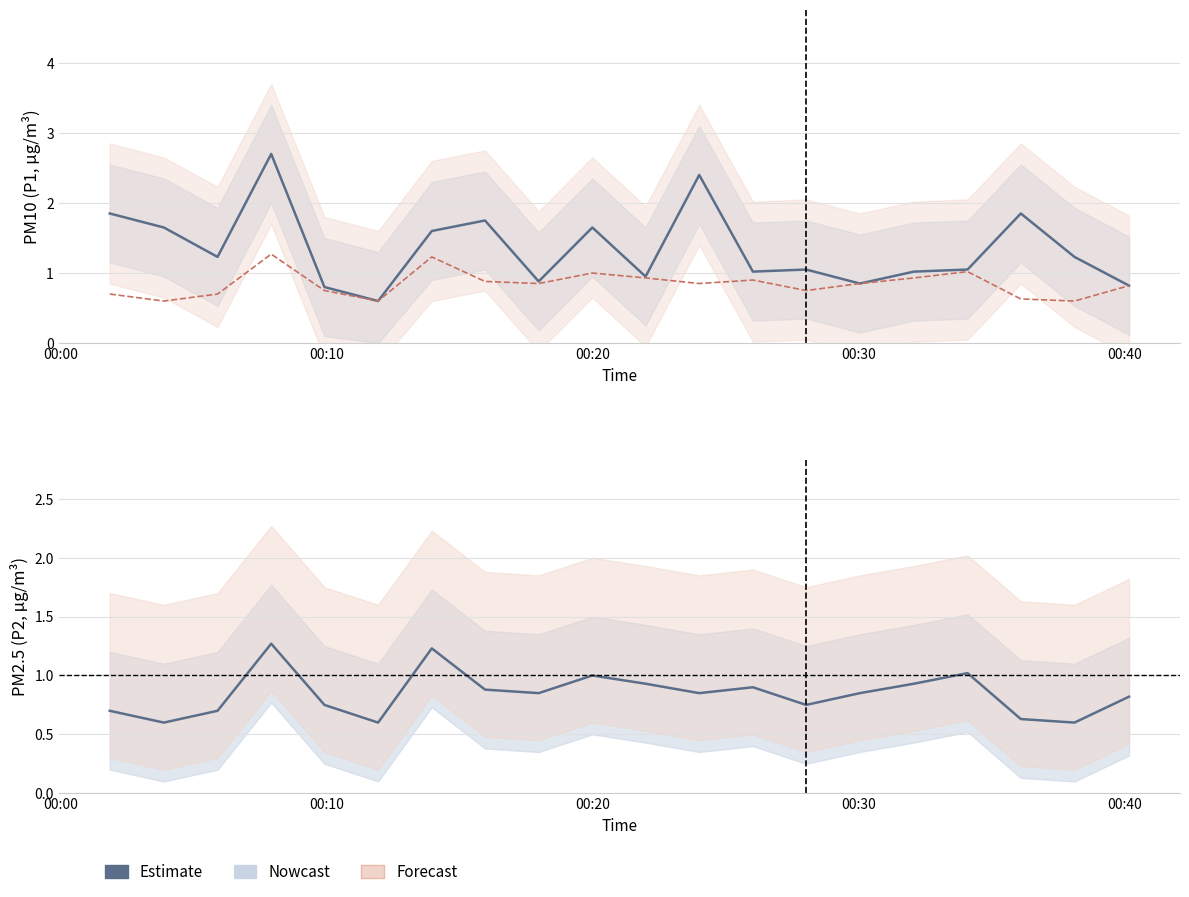

The value of P1 at 08:30 is 3.1. True or false?

False